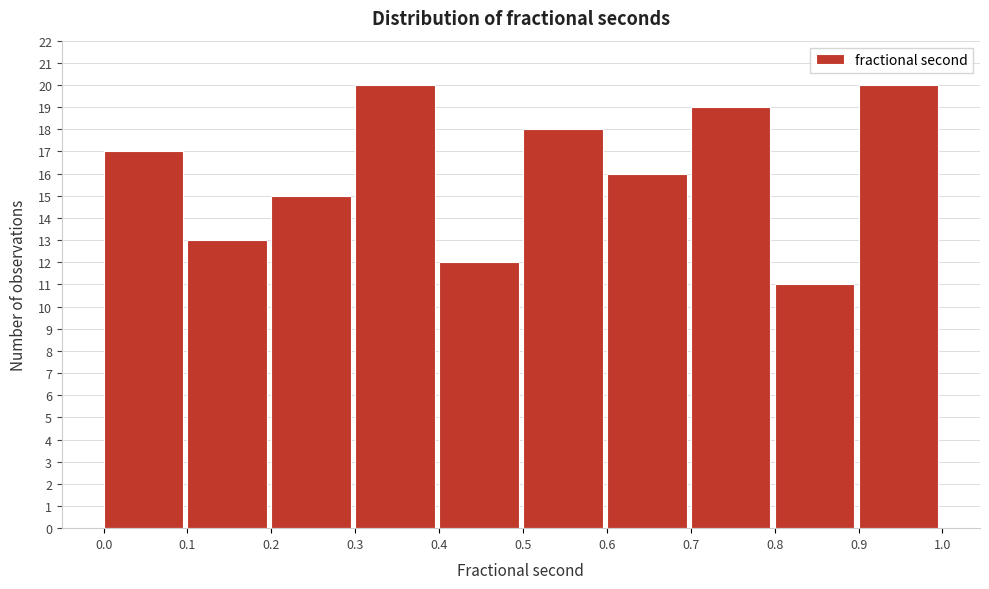

Reading left to right, transcribe this chart: for each bar, give the range it covers on the x-axis and its height. The values are not printed on the chart, so give them approximately, as read against the axis.

0.0 to 0.1: 17
0.1 to 0.2: 13
0.2 to 0.3: 15
0.3 to 0.4: 20
0.4 to 0.5: 12
0.5 to 0.6: 18
0.6 to 0.7: 16
0.7 to 0.8: 19
0.8 to 0.9: 11
0.9 to 1.0: 20